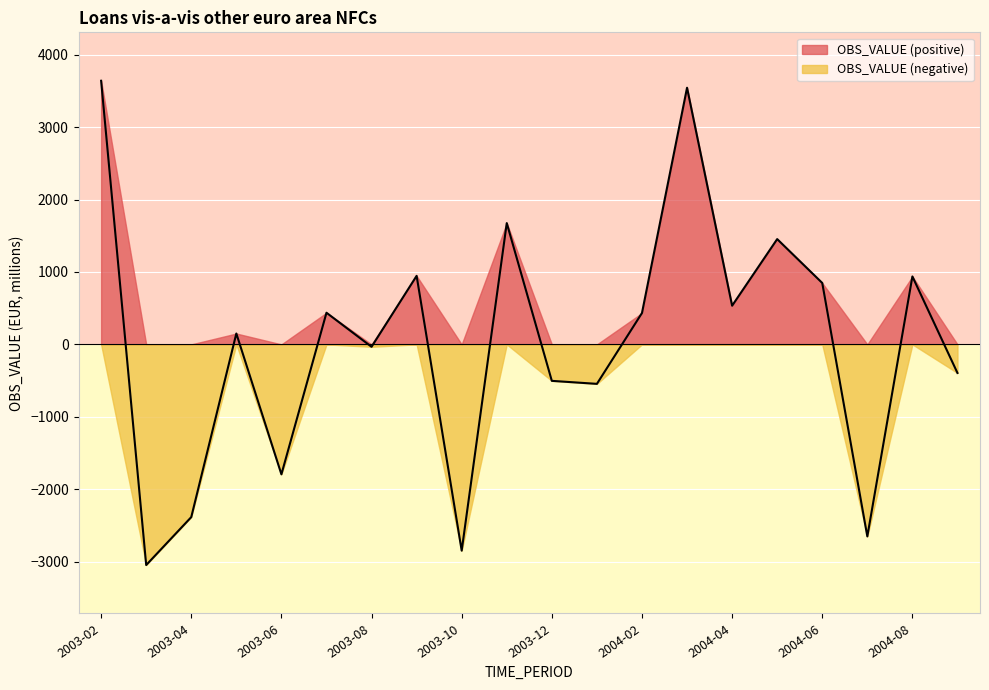

What is the difference between the values at 2004-07 and 2004-02?

3085.6